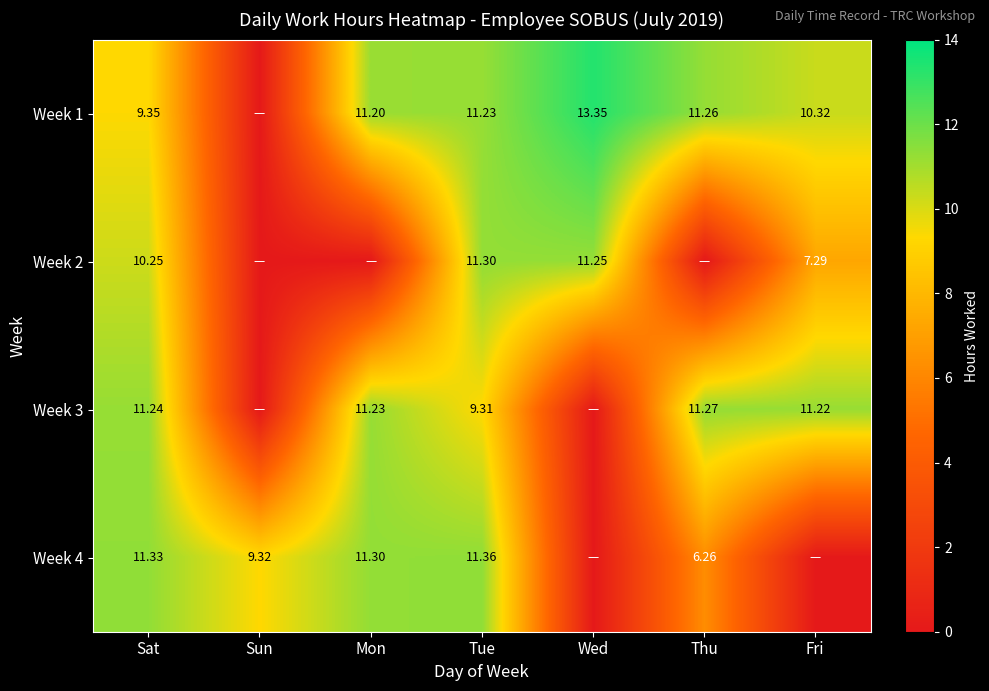

What is the difference between the maximum and minimum values in the Week 3 series?

11.3